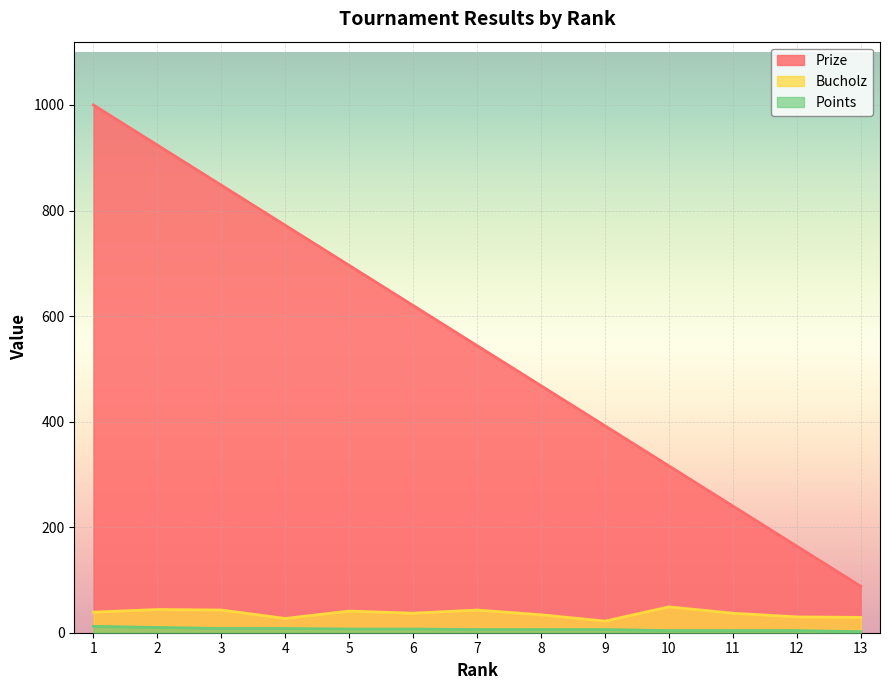

Does the chart display data point markers on the line(s)?

No